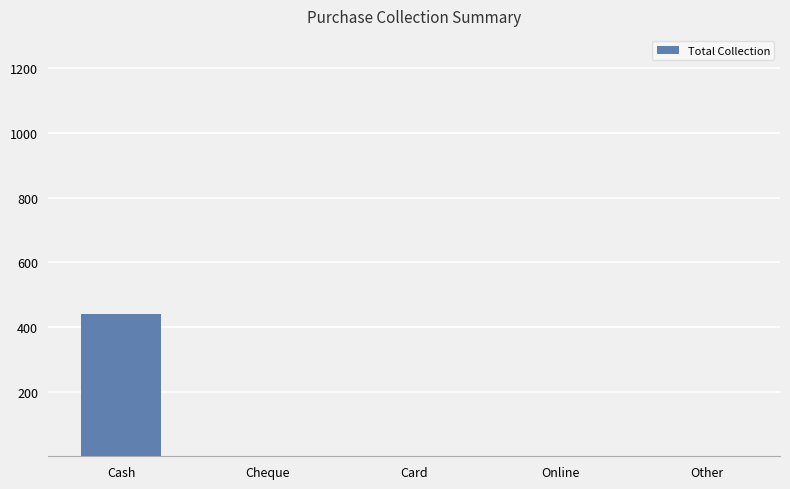

What is the maximum value shown in the chart?

440